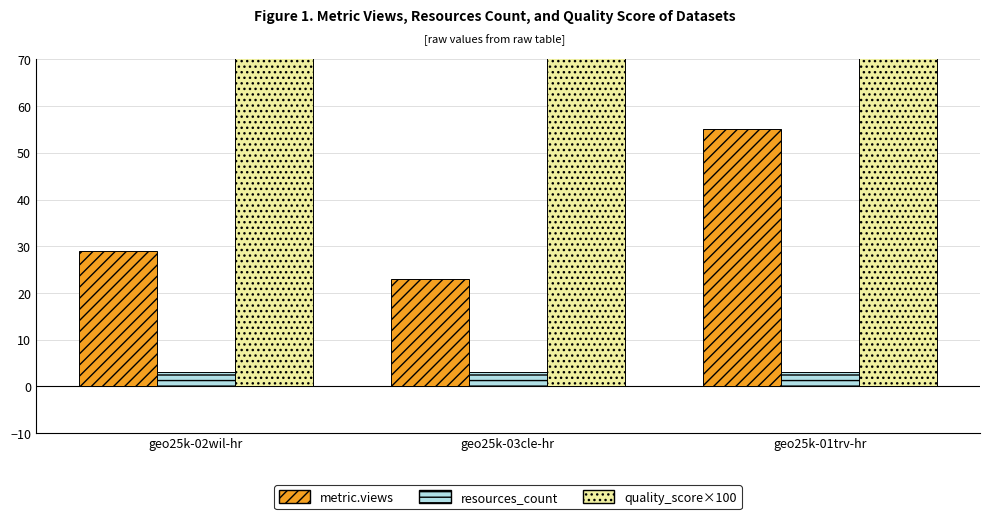

Rank the series by their average value, from highest to lowest.

quality_score×100, metric.views, resources_count